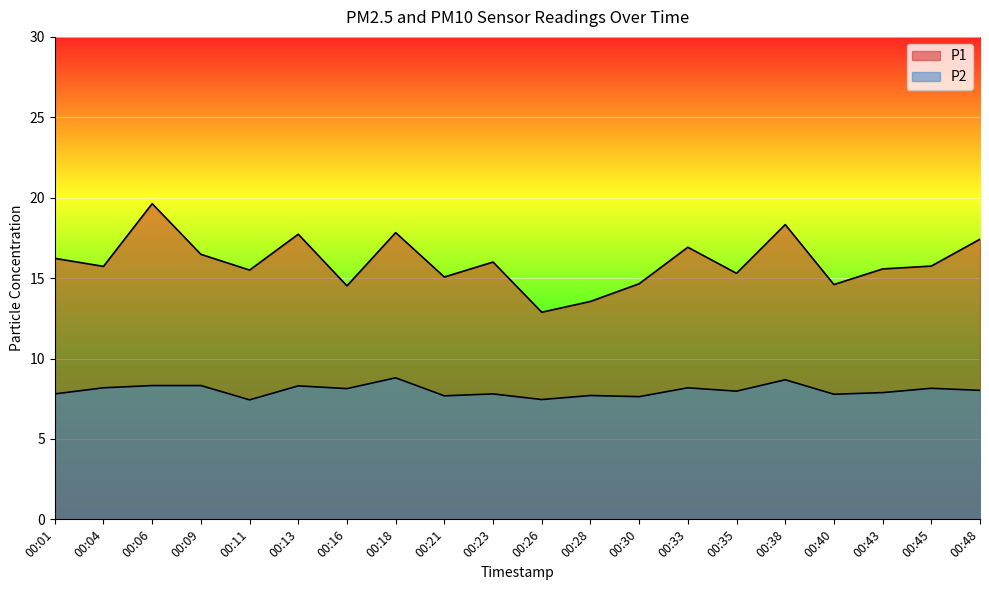

What is the sum of all P2 values?

160.2